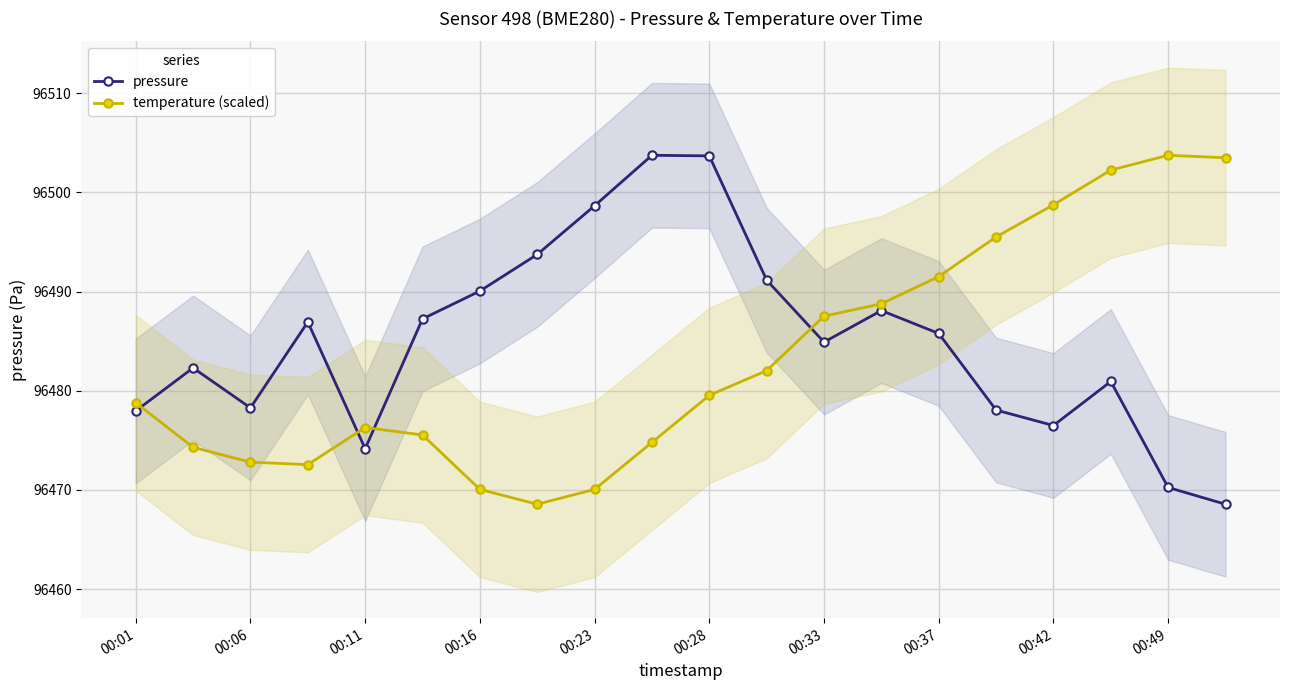

How many data points in pressure are above 96485?

10